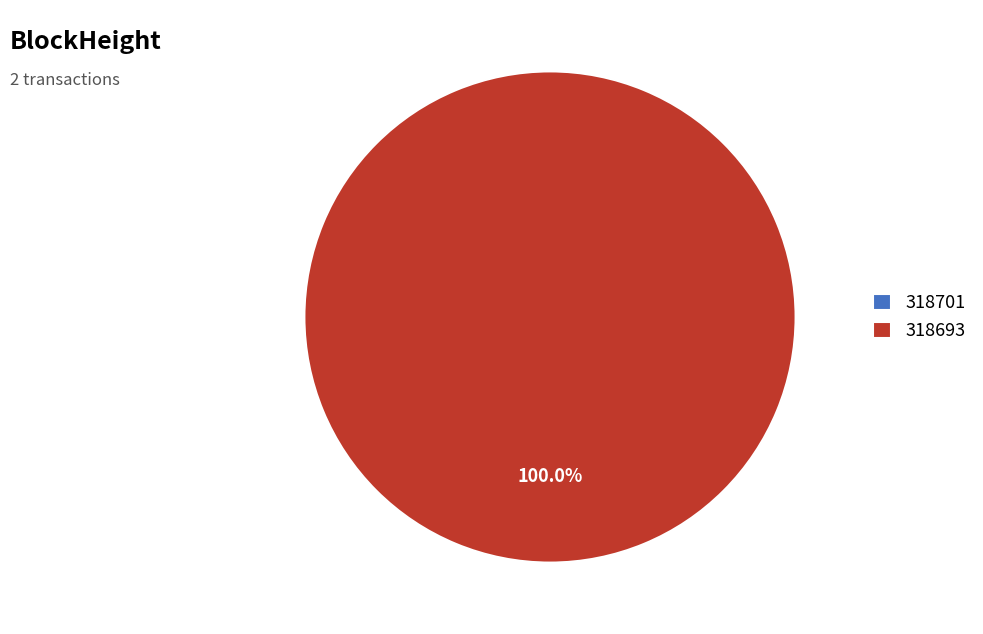

Which category has the biggest portion of the pie?

318693